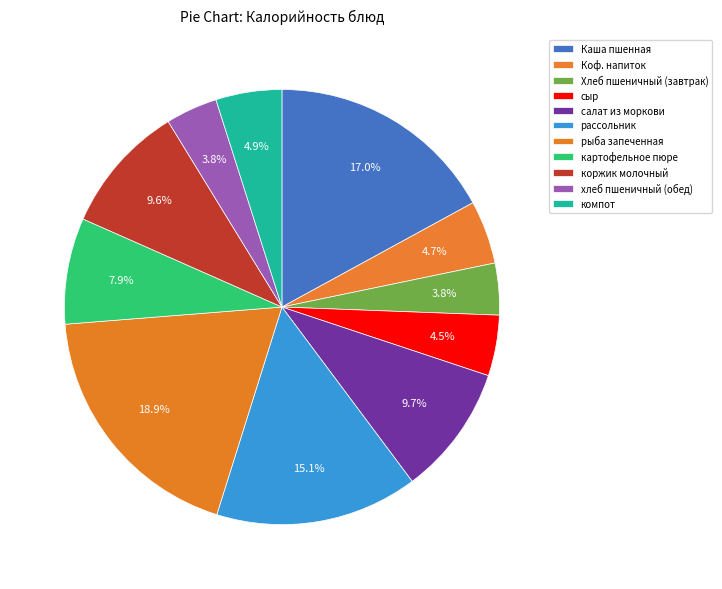

To the nearest percent, what is the combined percentage of хлеб пшеничный (обед) and рассольник?

19%